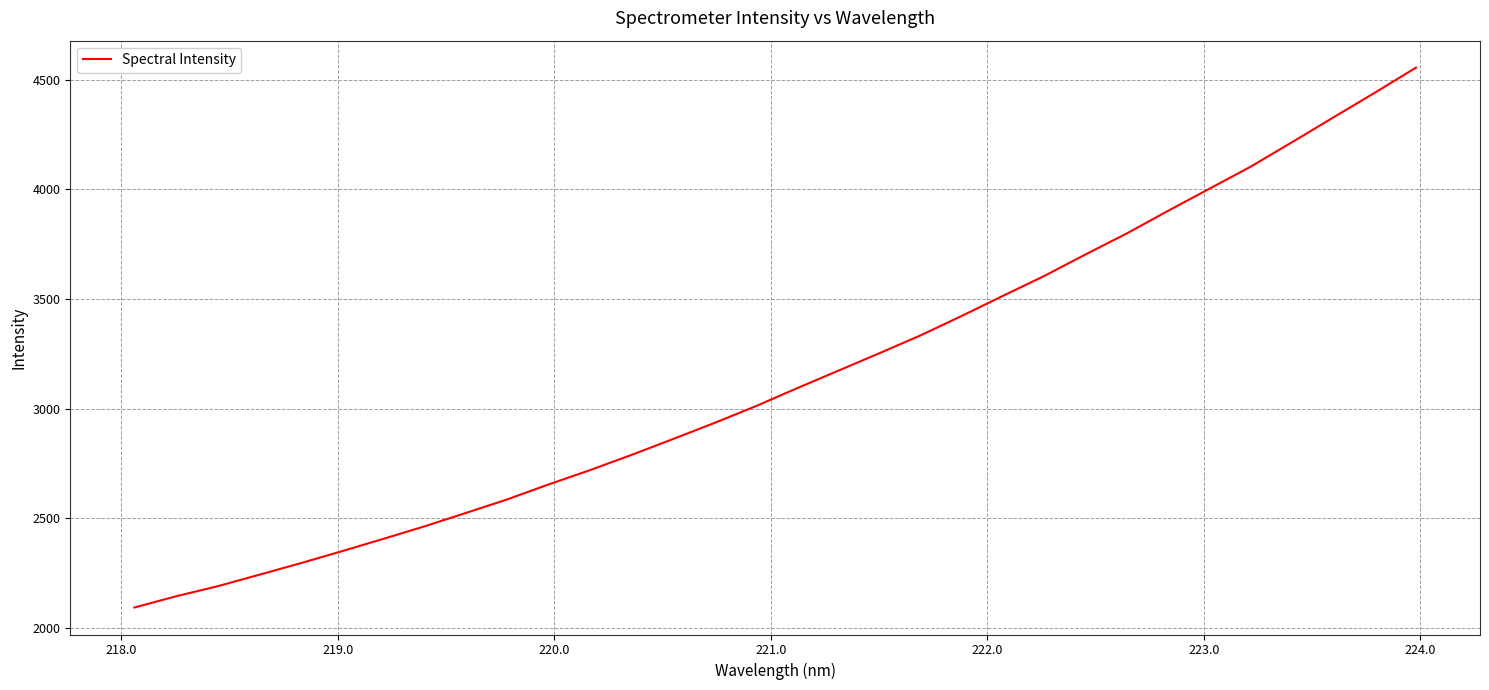

What is the difference between the maximum and minimum values?

2463.8